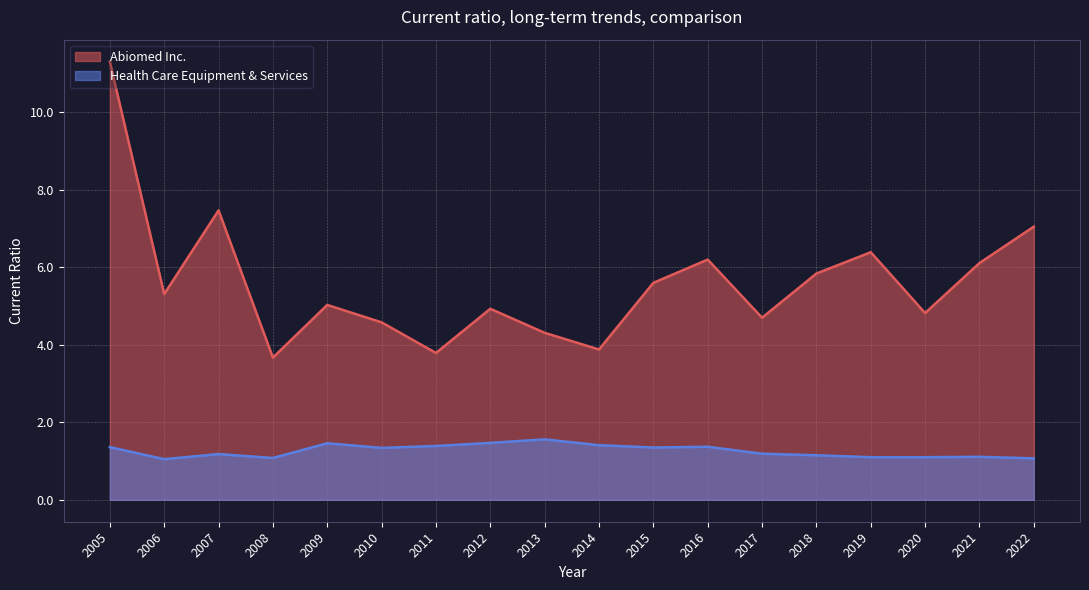

What are all the series names shown in the legend?

Abiomed Inc., Health Care Equipment & Services